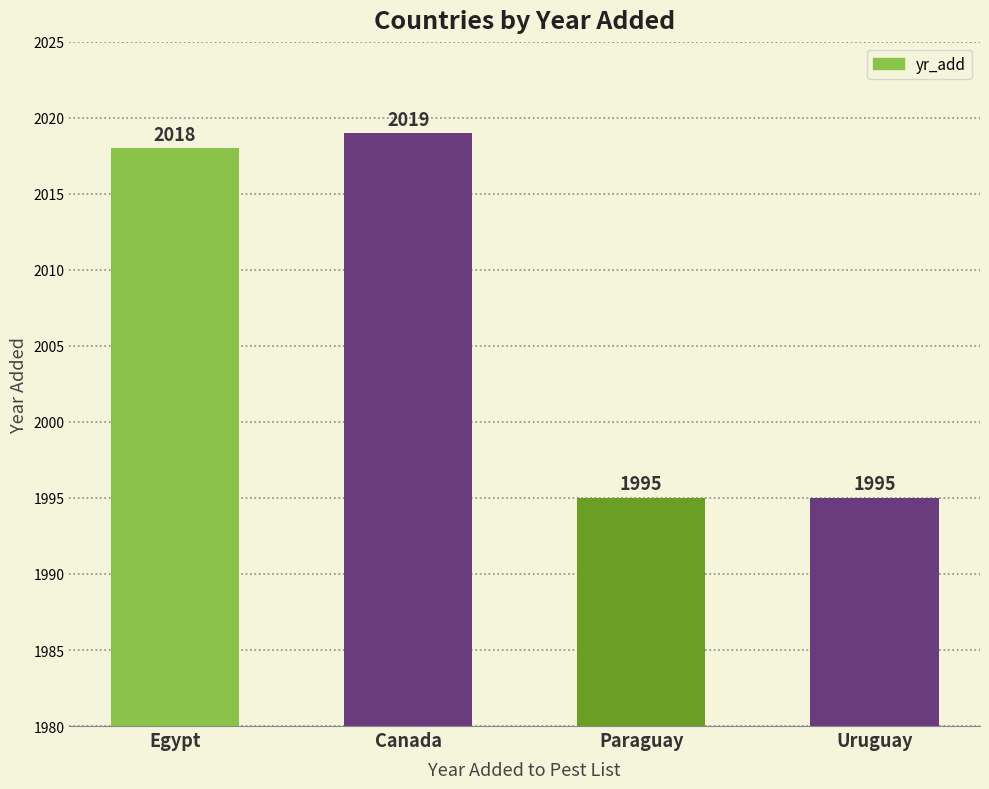

Reading right to left, extract all data points from this chart.

Uruguay=1995	Paraguay=1995	Canada=2019	Egypt=2018